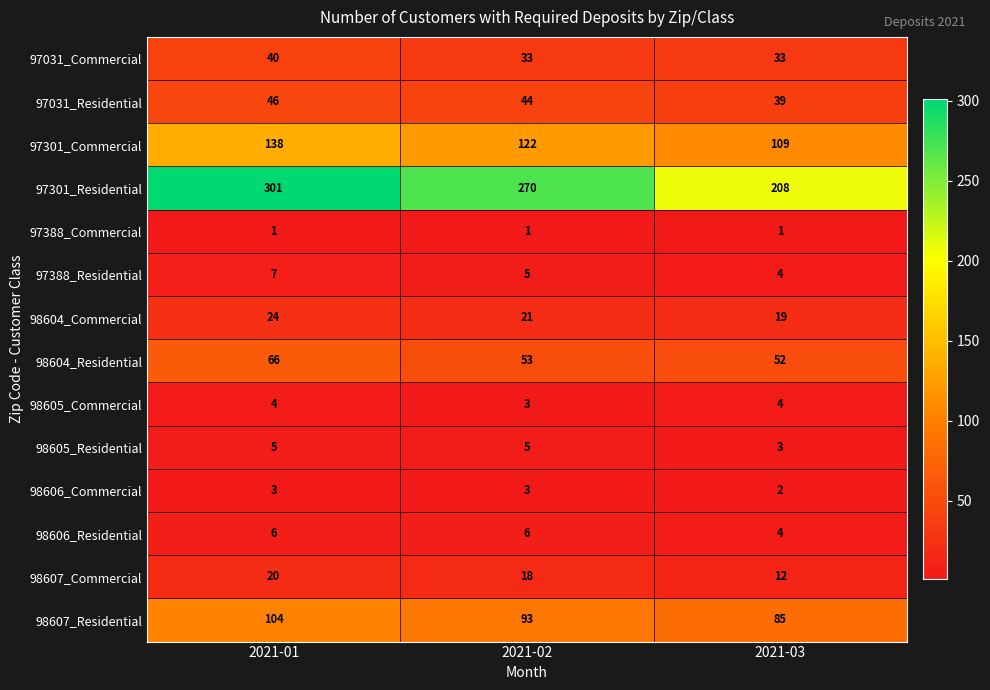

What is the total value across all series at 2021-03?

575